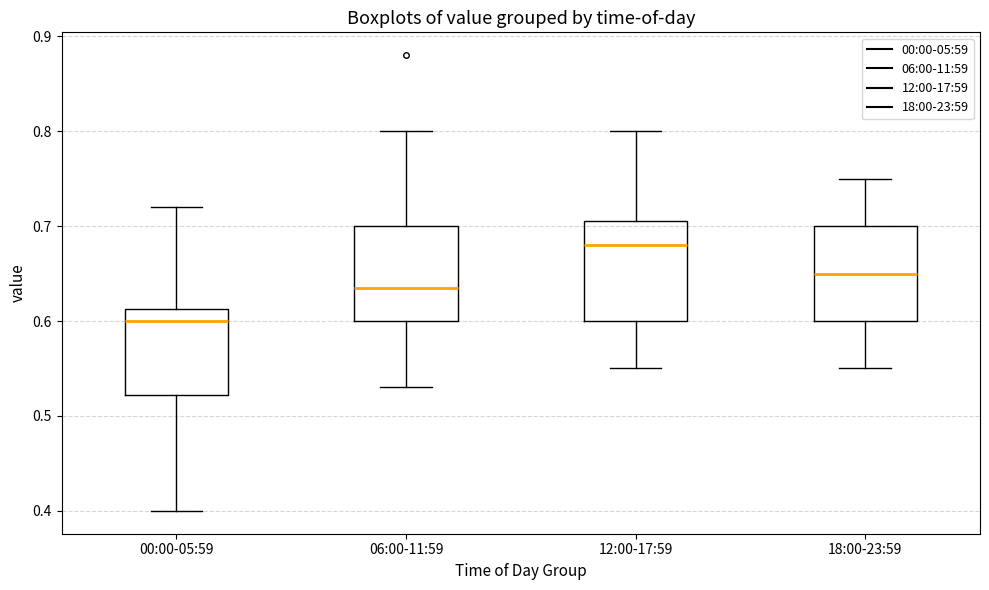

Reading left to right, transcribe this box plot: for each box, give where its median line is, the range the box spans, and where its two whiskers end, as read against the y-axis. The values are not printed on the chart, so give them approximately, as read against the axis.

00:00-05:59: median 0.60, box 0.52 to 0.61, whiskers 0.40 to 0.72
06:00-11:59: median 0.64, box 0.60 to 0.70, whiskers 0.53 to 0.80
12:00-17:59: median 0.68, box 0.60 to 0.71, whiskers 0.55 to 0.80
18:00-23:59: median 0.65, box 0.60 to 0.70, whiskers 0.55 to 0.75